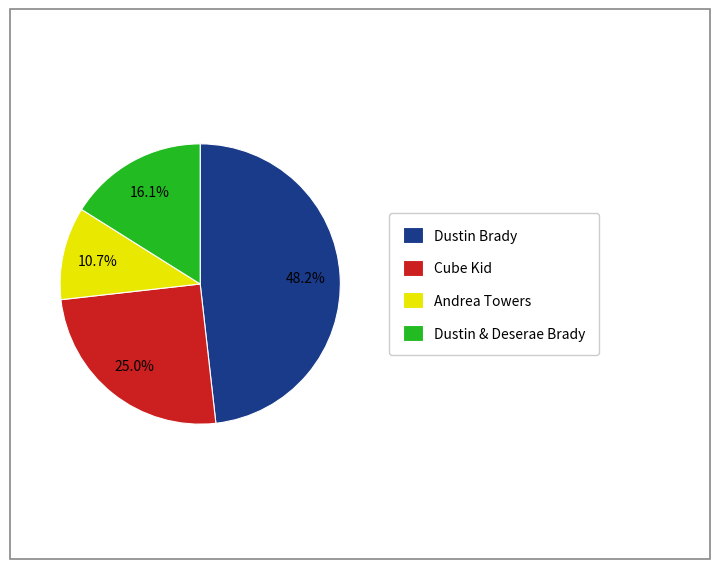

Approximately how many times larger is the value at Cube Kid compared to Dustin Brady?

0.5